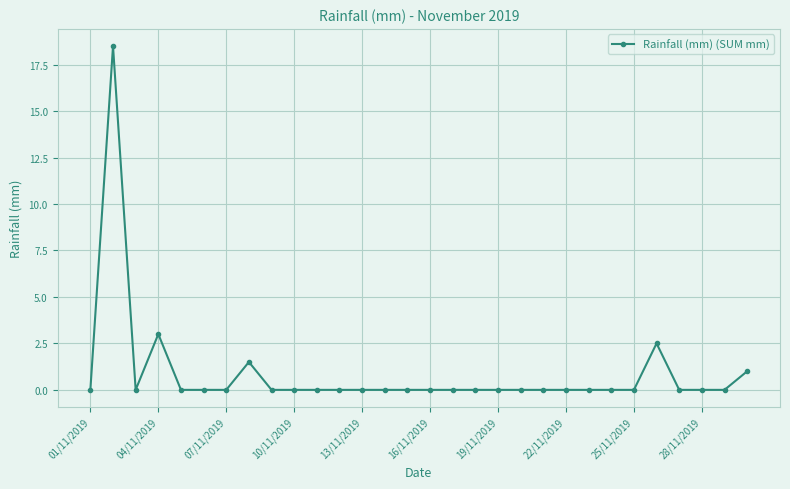

What is the difference between the maximum and minimum values?

18.5